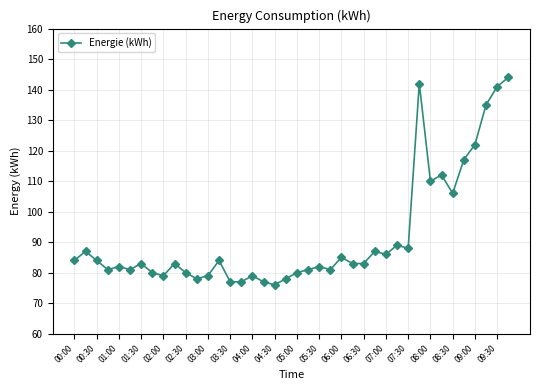

What is the value of the 21st point from the left?

80